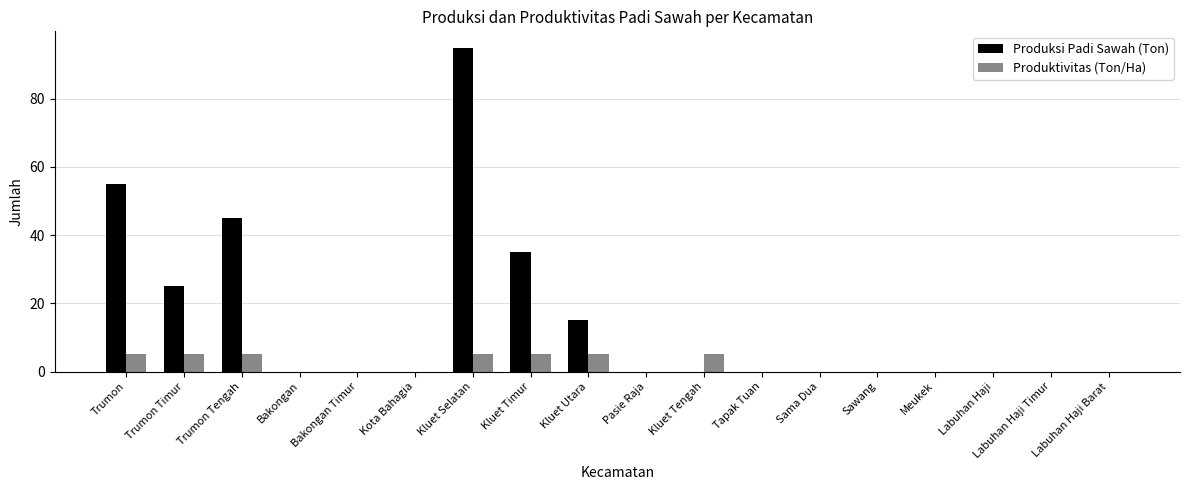

Which series changed the most between Kota Bahagia and Kluet Utara?

Produksi Padi Sawah (Ton)